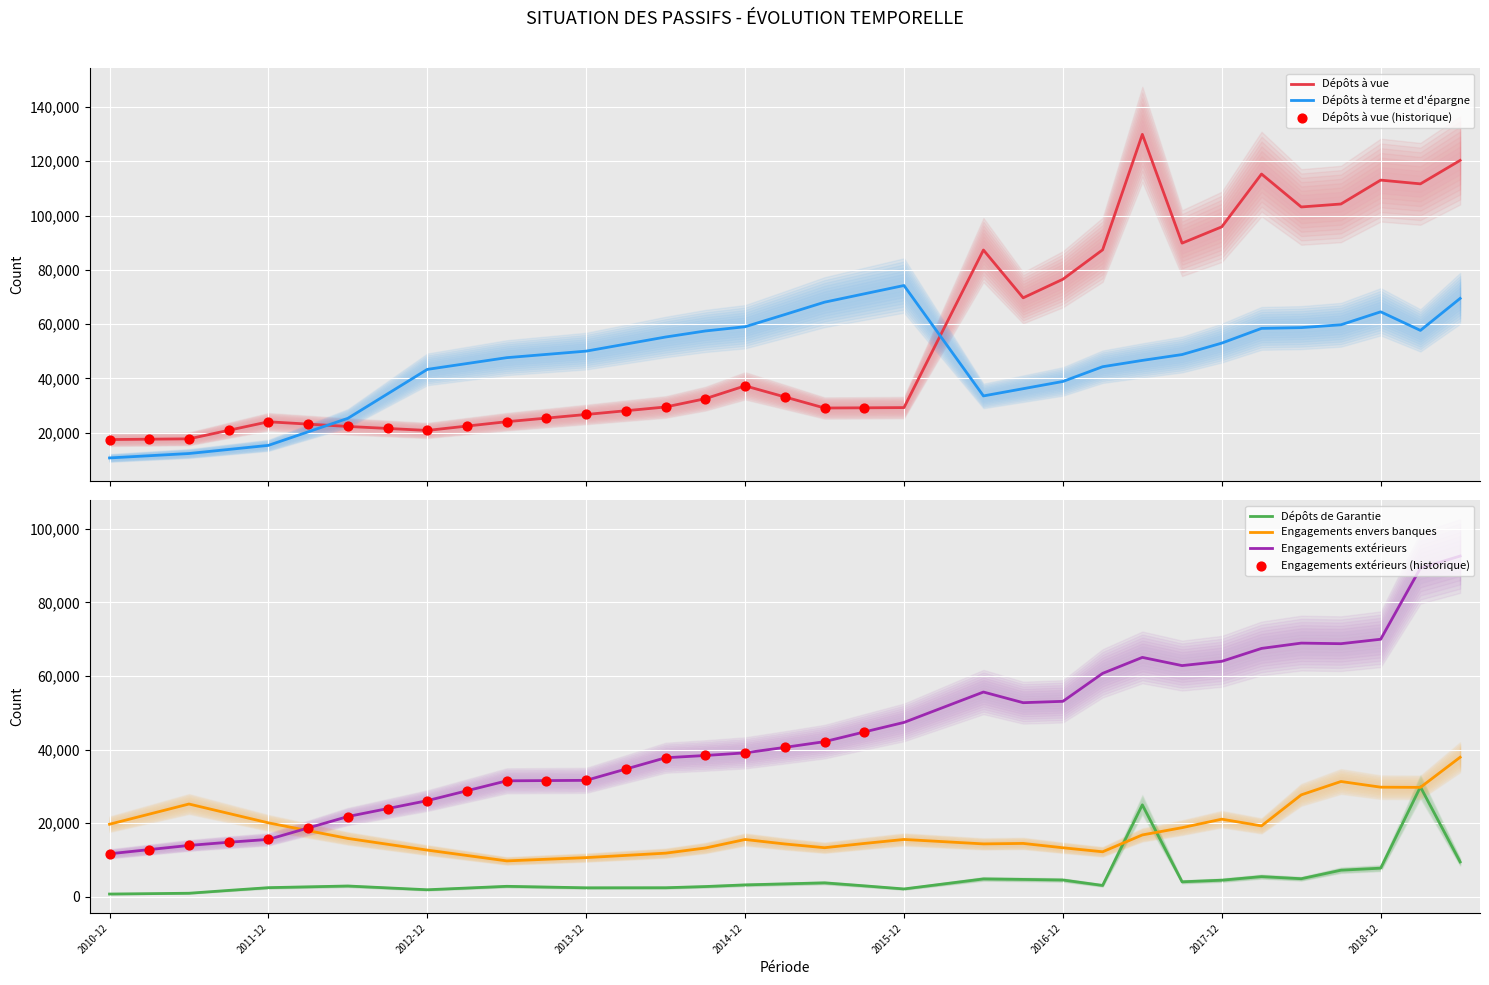

At which category is the sum across all series the highest?

2019-06-30